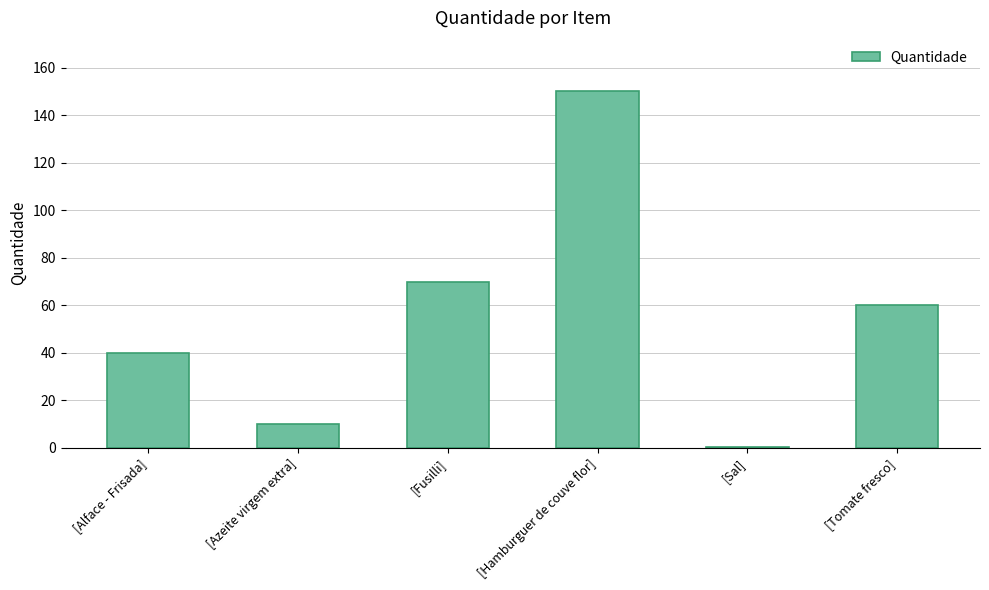

What is the average value?

55.0